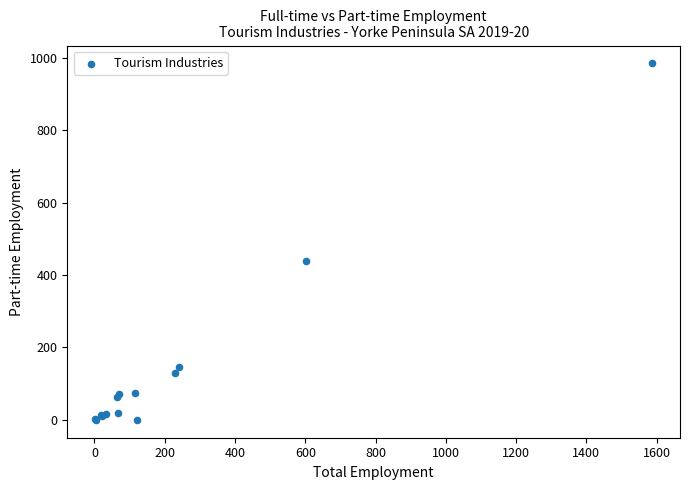

What Y value in the scatter plot is closest to 492?

439.9